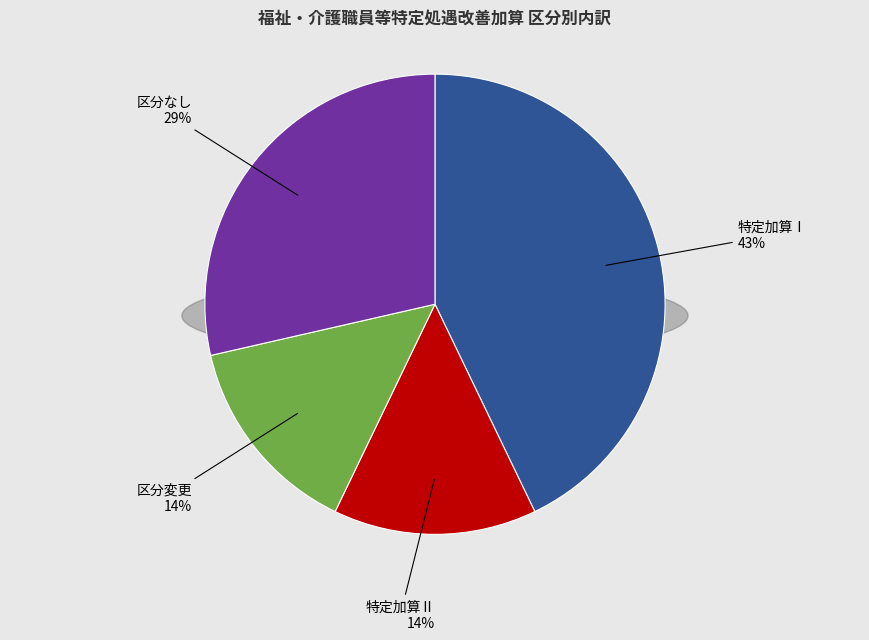

Between 区分変更 and 区分なし, which is larger?

区分なし